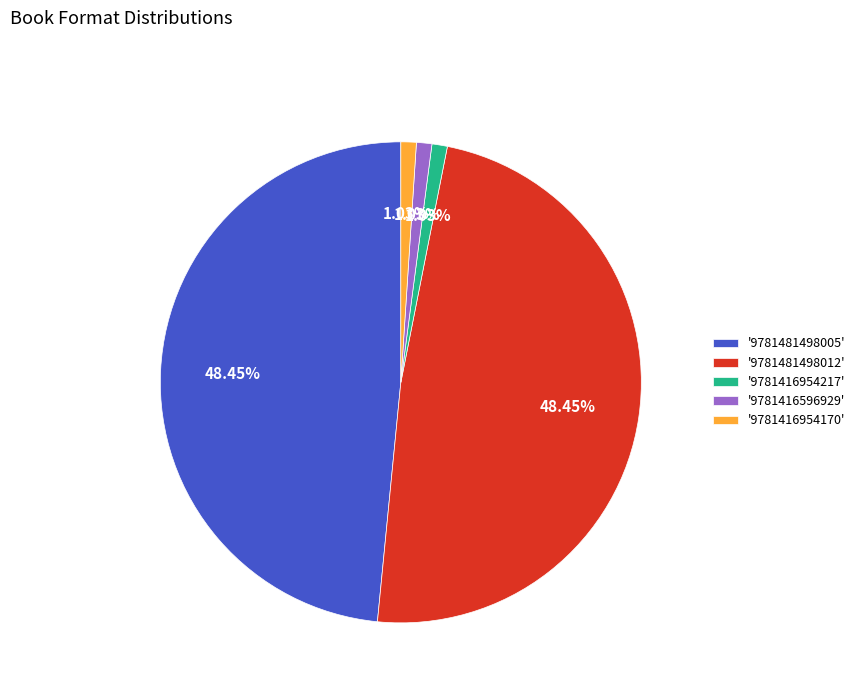

Is the sum of '9781416596929' and '9781416954170' greater than half?

No